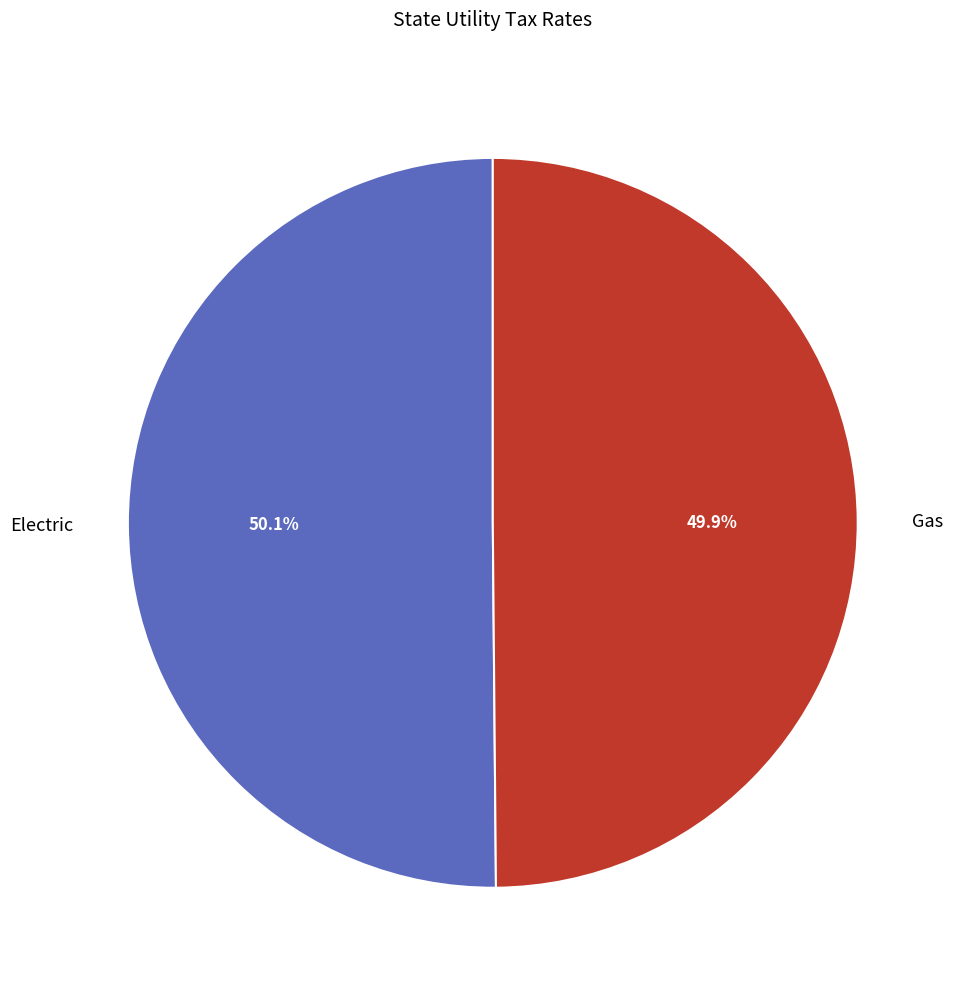

Count the number of slices in the pie.

2